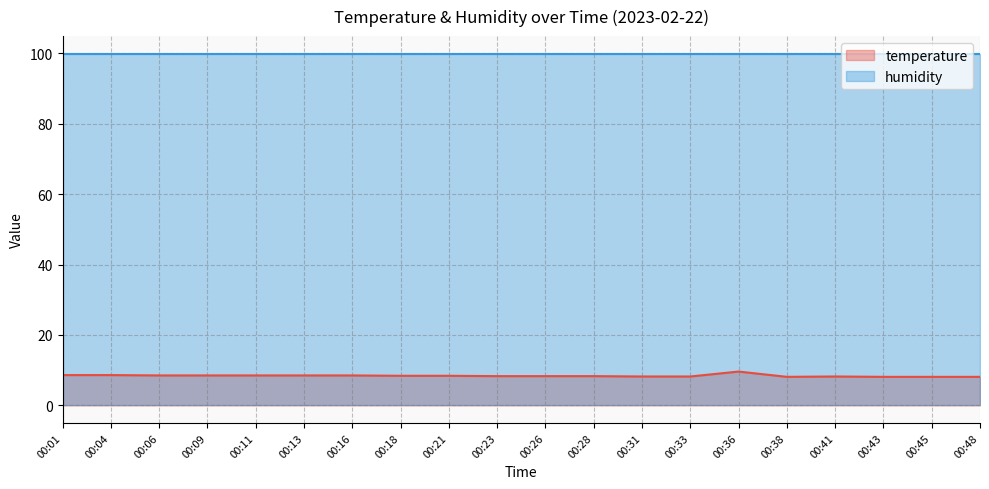

What is the greatest value displayed?

99.9